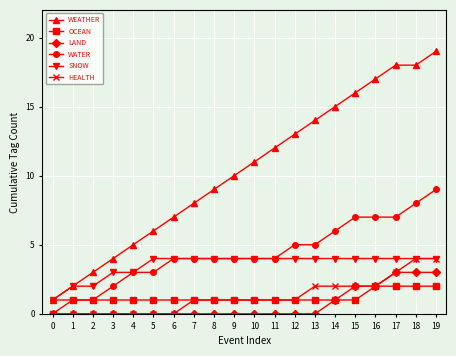

Between 2 and 10, which series saw the biggest shift?

WEATHER